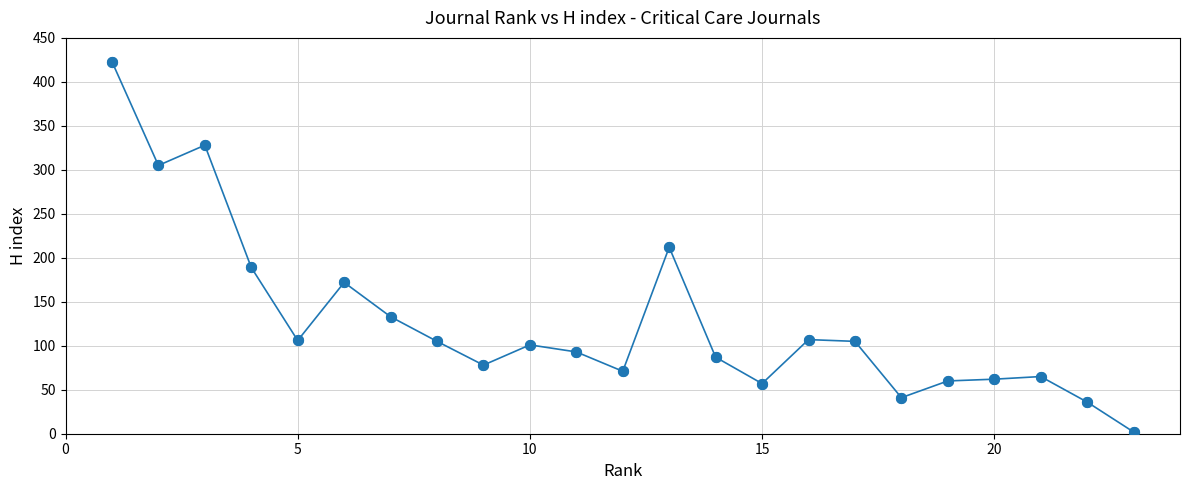

What is the maximum value shown in the chart?

423